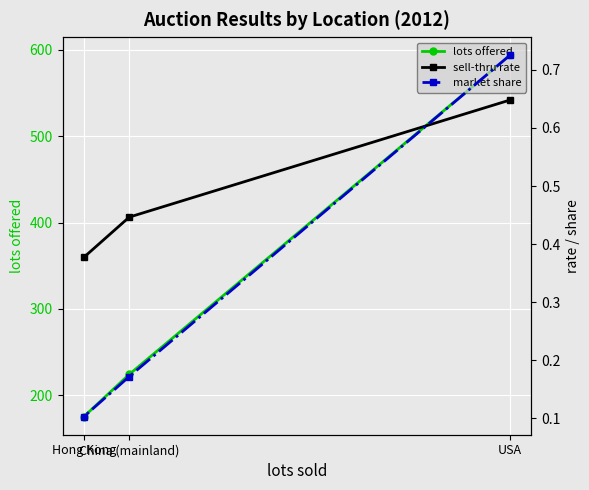

The value of sell-thru rate at Hong Kong is 0.3. True or false?

False